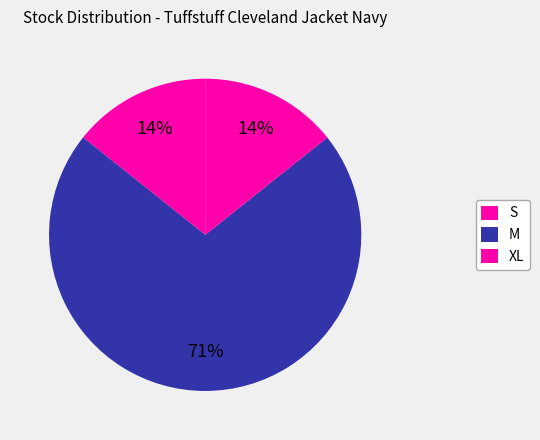

What percentage is the S slice, to the nearest percent?

14%